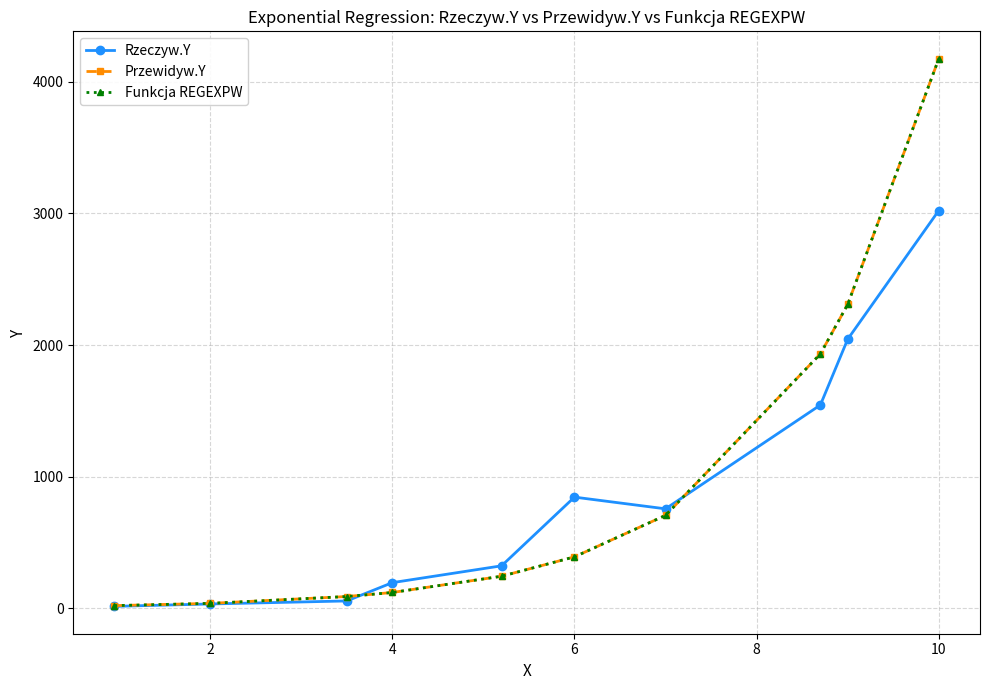

At how many categories does at least one series exceed 1651?

3